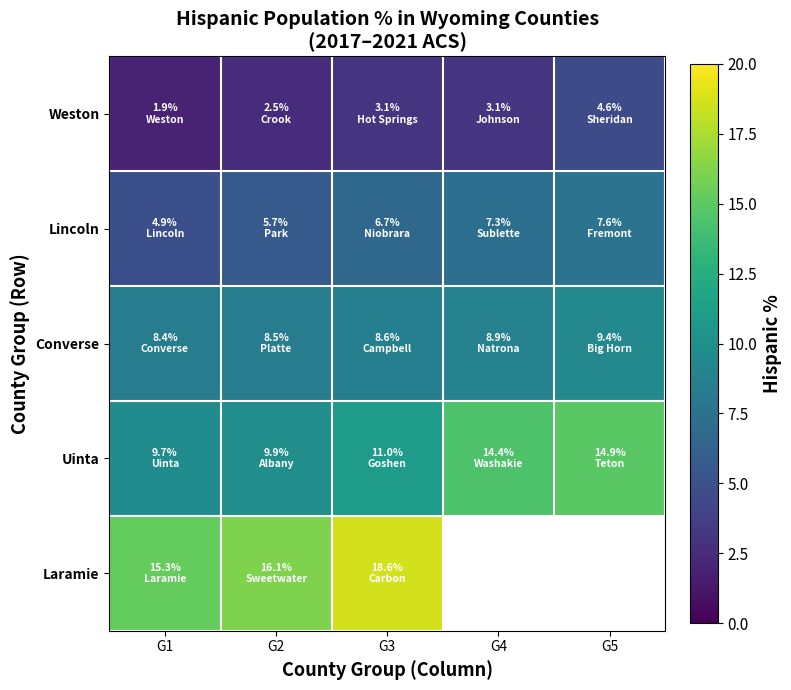

Where does the Laramie series first go above 18?

G3